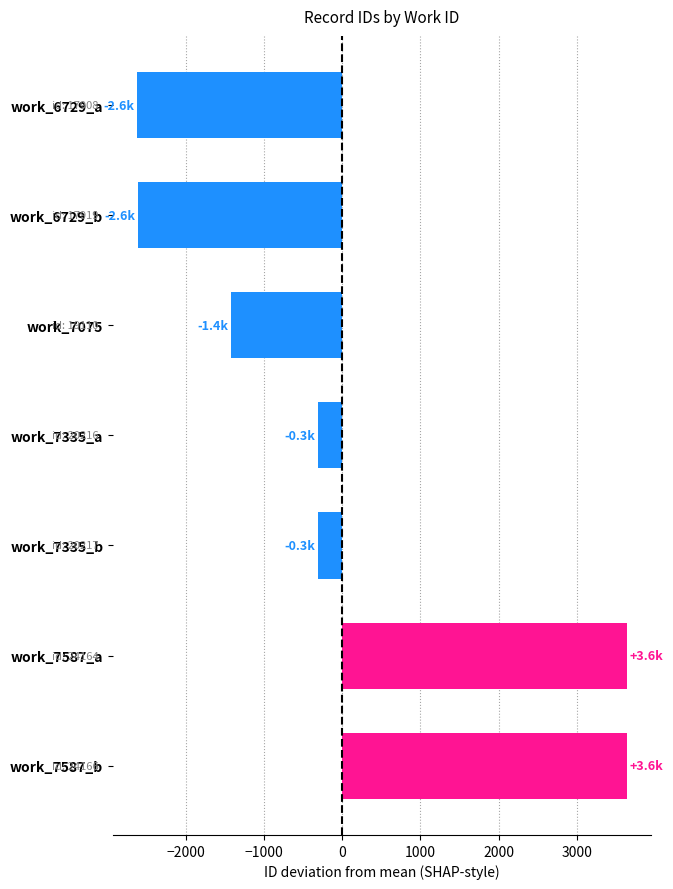

What is the difference between the maximum and minimum values?

6258.0